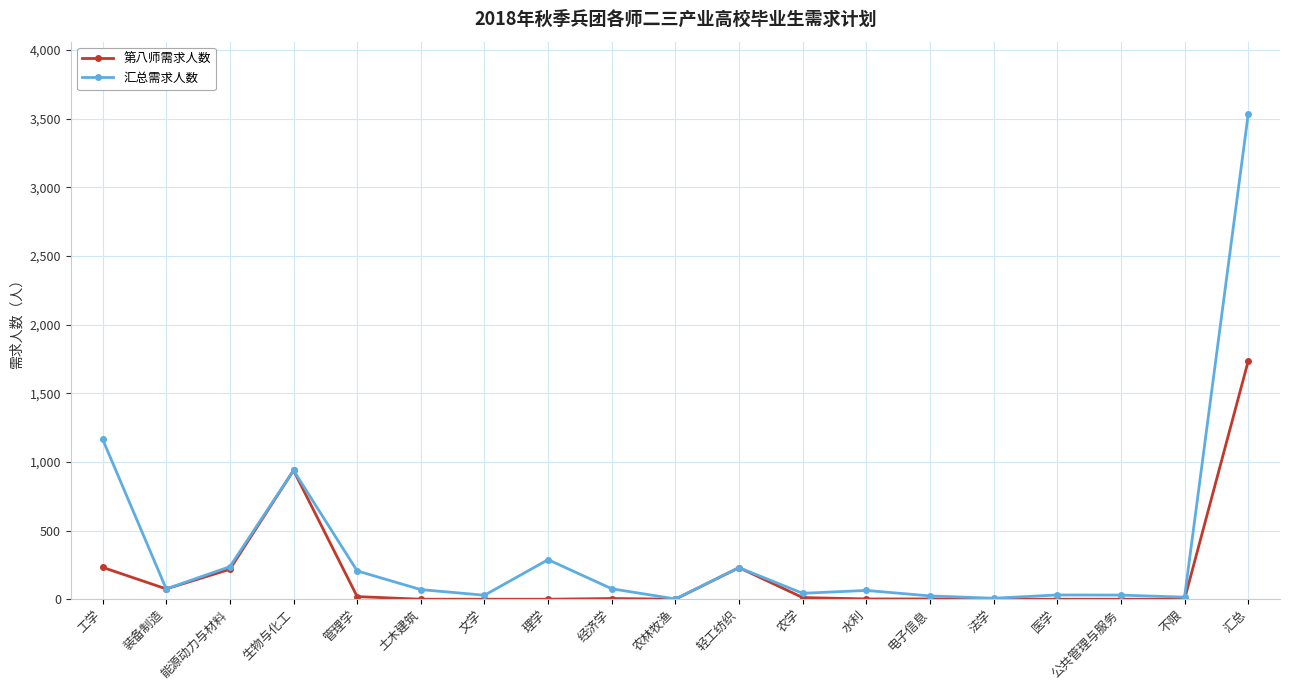

What is the total value across all series at 土木建筑?

70